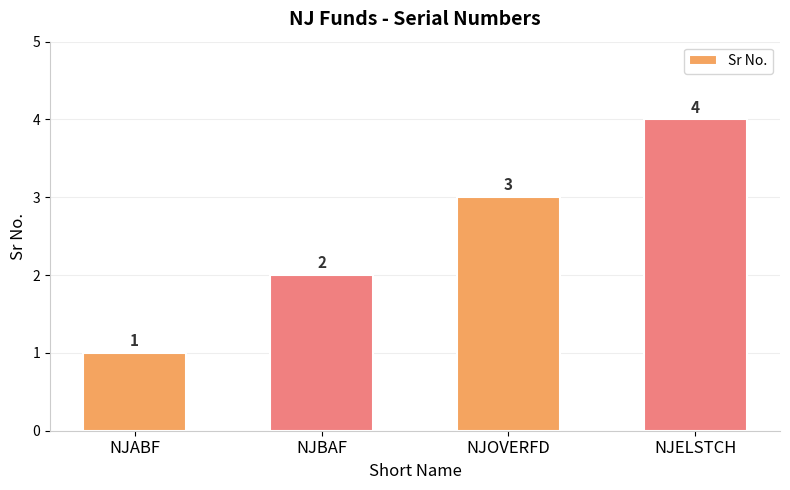

What is the approximate value at NJOVERFD?

3